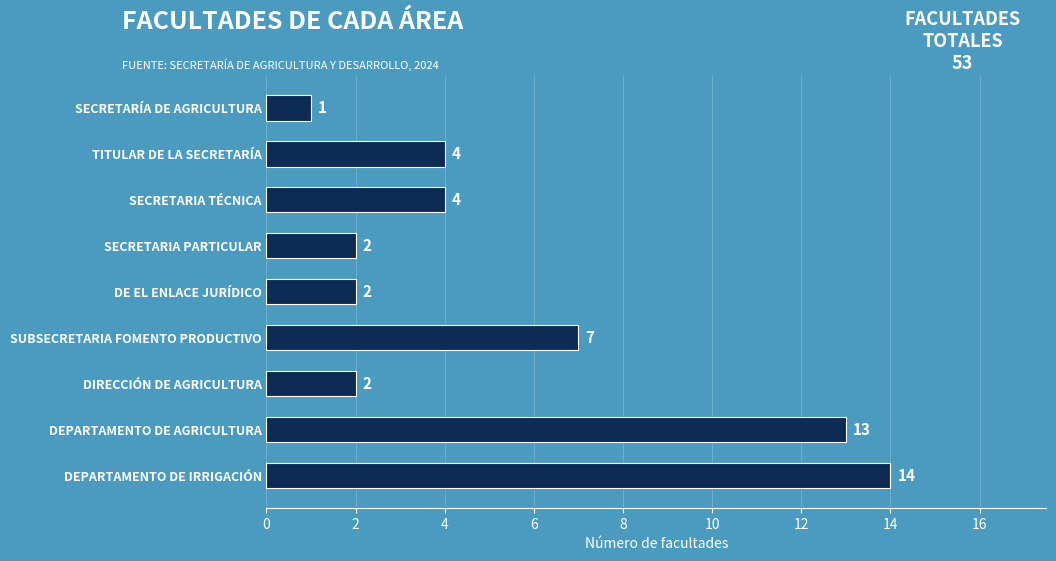

What is the minimum value shown in the chart?

1